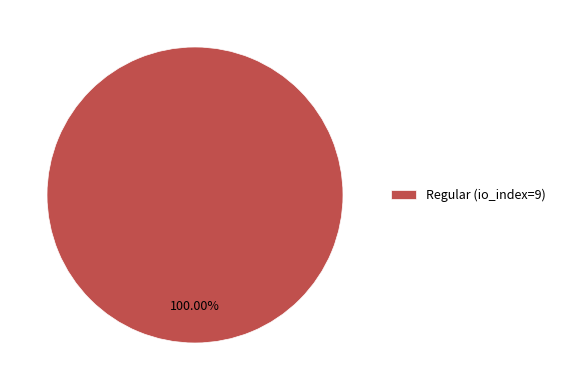

Does Regular (io_index=9) represent more than half of the total?

Yes